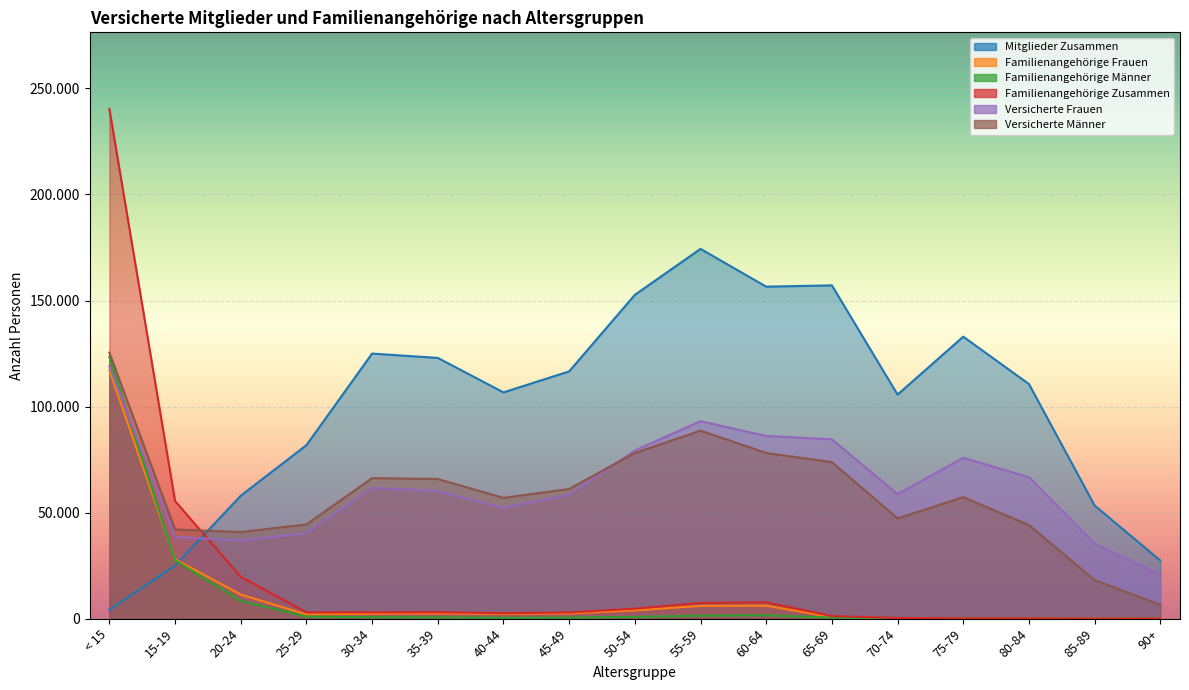

What is the value of the Familienangehörige Männer point at the 9th from the left?

817